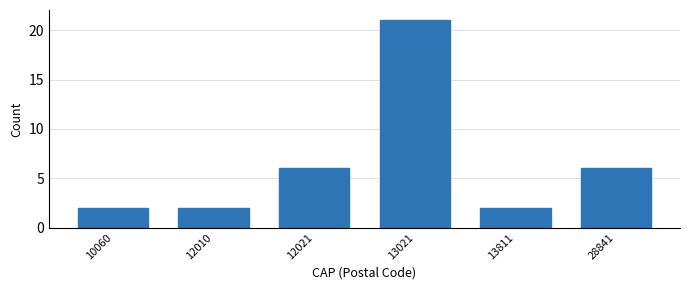

Reading right to left, what are all the values shown in this chart?

28841=6	13811=2	13021=21	12021=6	12010=2	10060=2